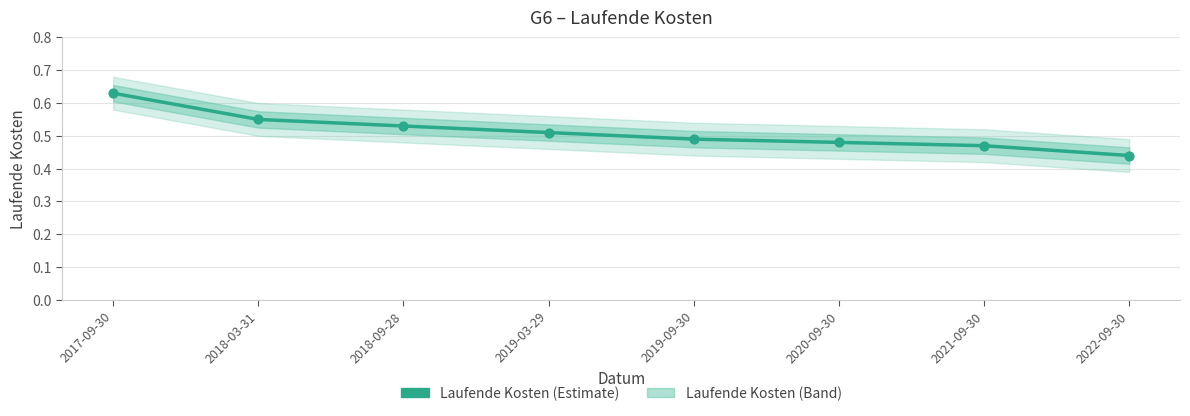

What is the change in value from 2017-09-30 to 2019-09-30?

-0.1